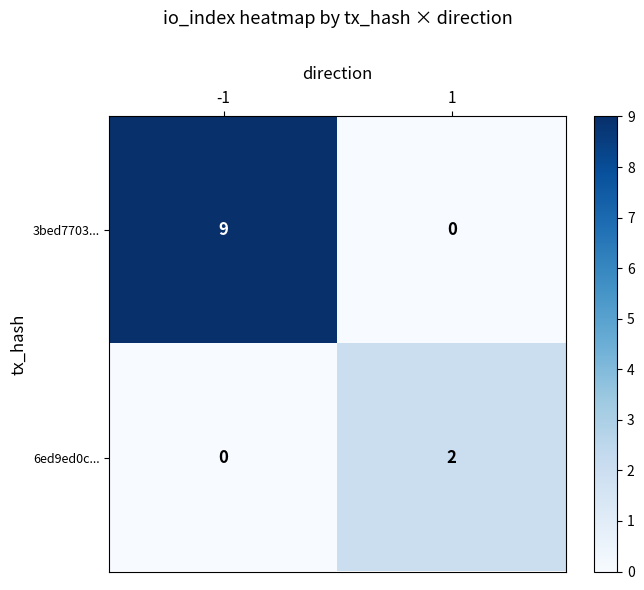

Reading left to right, transcribe all the data shown in this chart.

3bed7703...: 9	0
6ed9ed0c...: 0	2